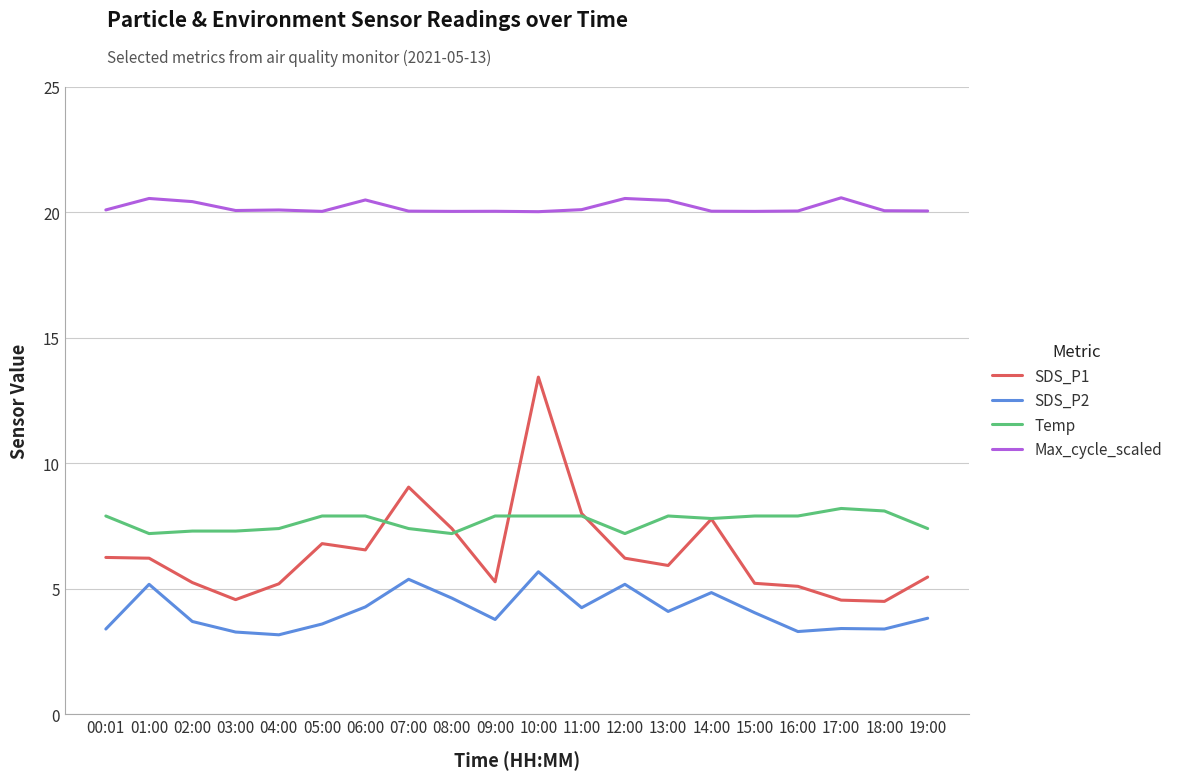

True or false: Max_cycle_scaled and SDS_P1 intersect in this chart.

False